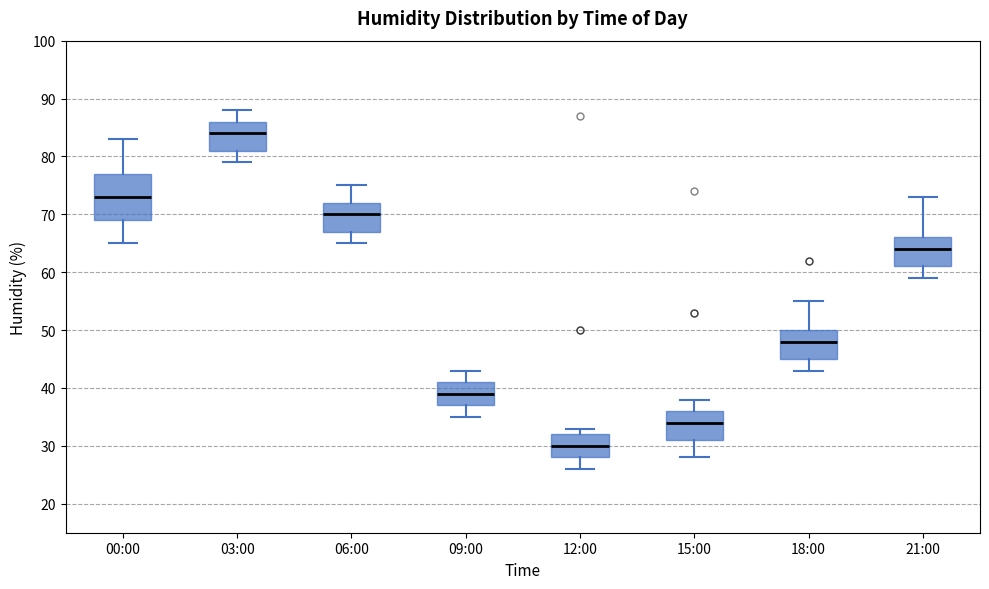

Reading left to right, read every box against the y-axis: the position of its median line, the range the box covers, and the ends of its whiskers. The values are not printed on the chart, so give them approximately, as read against the axis.

00:00: median 73, box 69 to 77, whiskers 65 to 83
03:00: median 84, box 81 to 86, whiskers 79 to 88
06:00: median 70, box 67 to 72, whiskers 65 to 75
09:00: median 39, box 37 to 41, whiskers 35 to 43
12:00: median 30, box 28 to 32, whiskers 26 to 33
15:00: median 34, box 31 to 36, whiskers 28 to 38
18:00: median 48, box 45 to 50, whiskers 43 to 55
21:00: median 64, box 61 to 66, whiskers 59 to 73